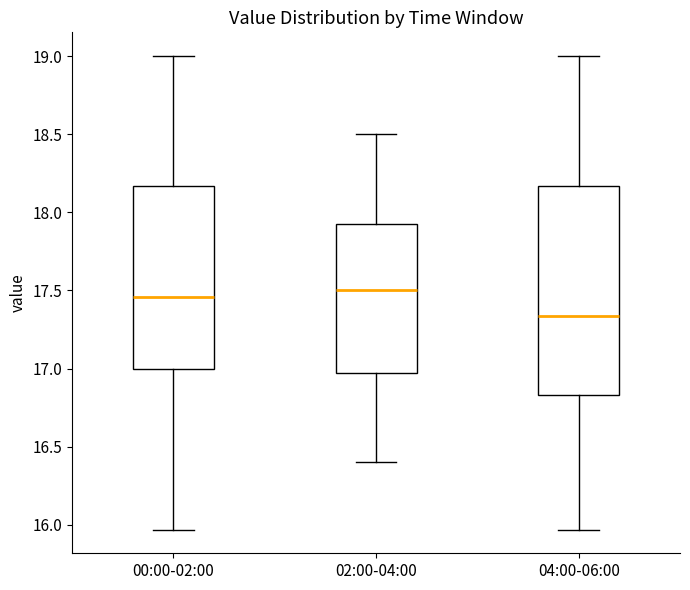

Where is the upper edge of the box for 00:00-02:00 on the y-axis? The values are not printed on the chart, so give them approximately, as read against the axis.

18.15